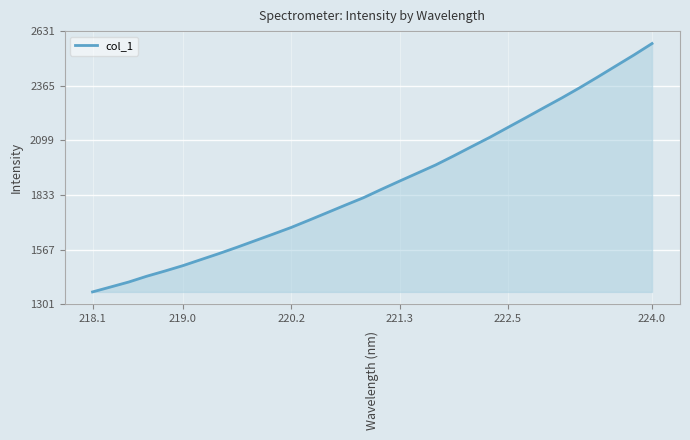

What is the difference between the maximum and minimum values?

1209.3